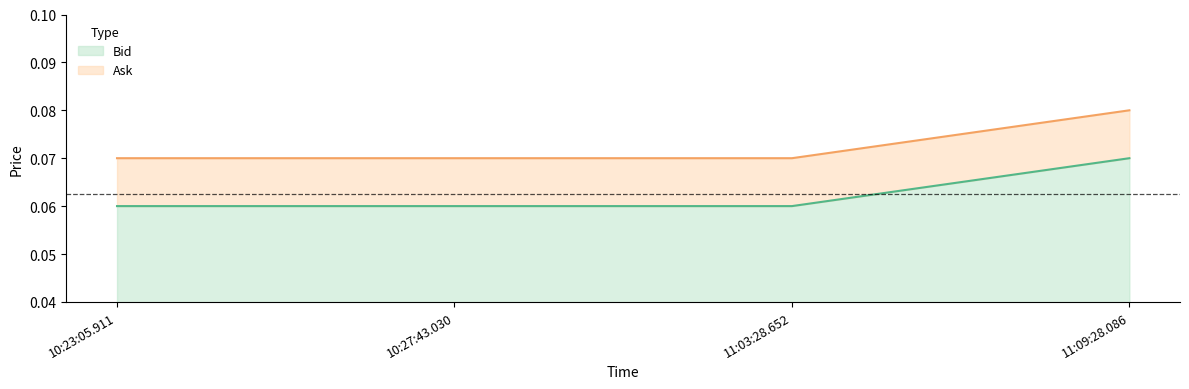

Rank the series at 11:03:28.652 from lowest to highest value.

Ask, Bid